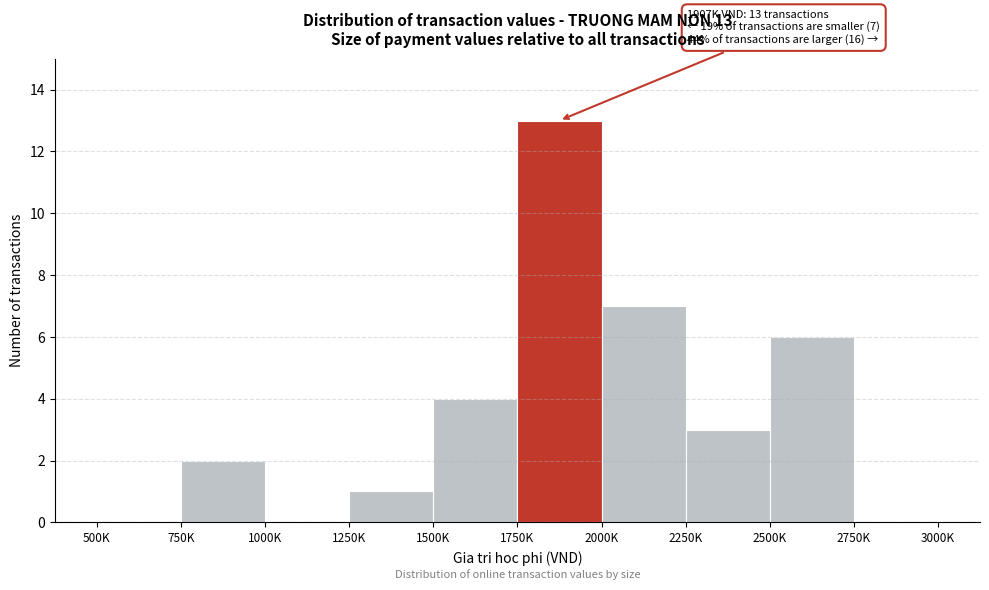

Reading left to right, transcribe all the data shown in this chart.

500K=0	750K=2	1000K=0	1250K=1	1500K=4	1750K=13	2000K=7	2250K=3	2500K=6	2750K=0